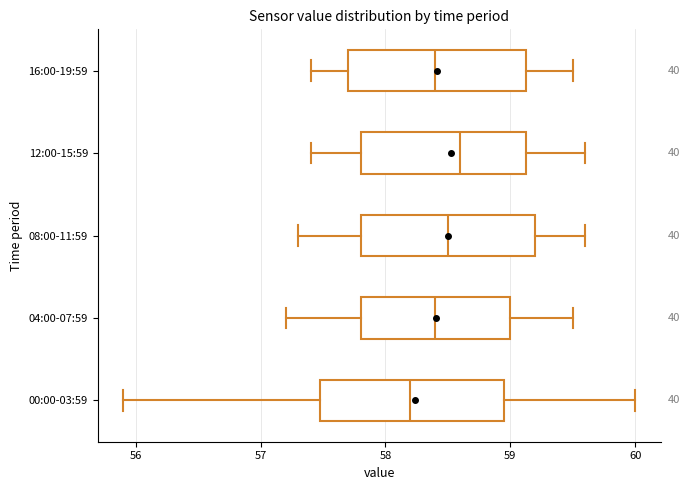

Reading bottom to top, transcribe this box plot: for each box, give where its median line is, the range the box spans, and where its two whiskers end, as read against the x-axis. The values are not printed on the chart, so give them approximately, as read against the axis.

00:00-03:59: median 58.2, box 57.5 to 59.0, whiskers 55.9 to 60.0
04:00-07:59: median 58.4, box 57.8 to 59.0, whiskers 57.2 to 59.5
08:00-11:59: median 58.5, box 57.8 to 59.2, whiskers 57.3 to 59.6
12:00-15:59: median 58.6, box 57.8 to 59.1, whiskers 57.4 to 59.6
16:00-19:59: median 58.4, box 57.7 to 59.1, whiskers 57.4 to 59.5